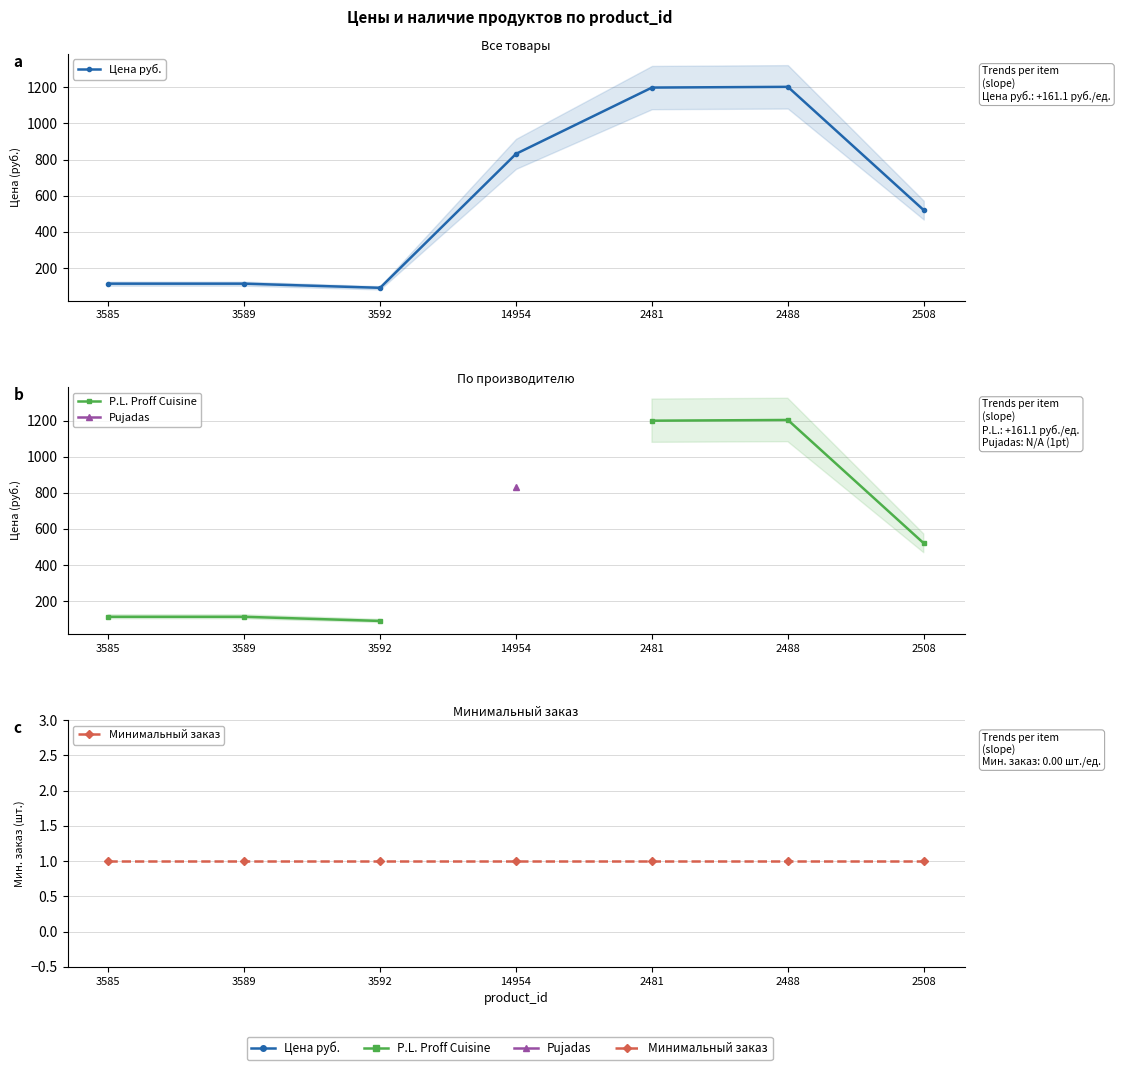

What is the sum of all Минимальный заказ values?

7.0